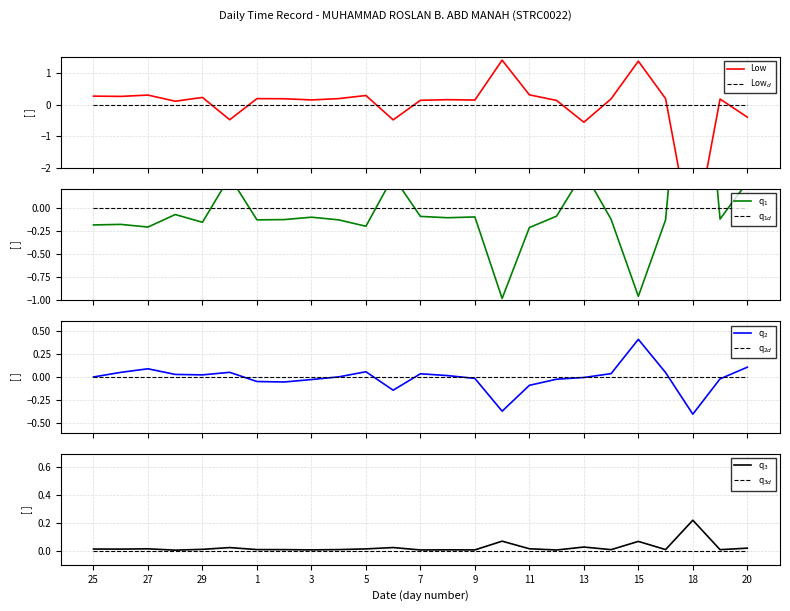

Reading right to left, list all the values displayed in this chart.

20=-0.4	19=0.2	18=-4.4	17=0.2	15=1.4	14=0.2	13=-0.6	12=0.1	11=0.3	10=1.4	9=0.1	8=0.2	7=0.1	6=-0.5	5=0.3	4=0.2	3=0.1	2=0.2	1=0.2	30=-0.5	29=0.2	28=0.1	27=0.3	26=0.3	25=0.3